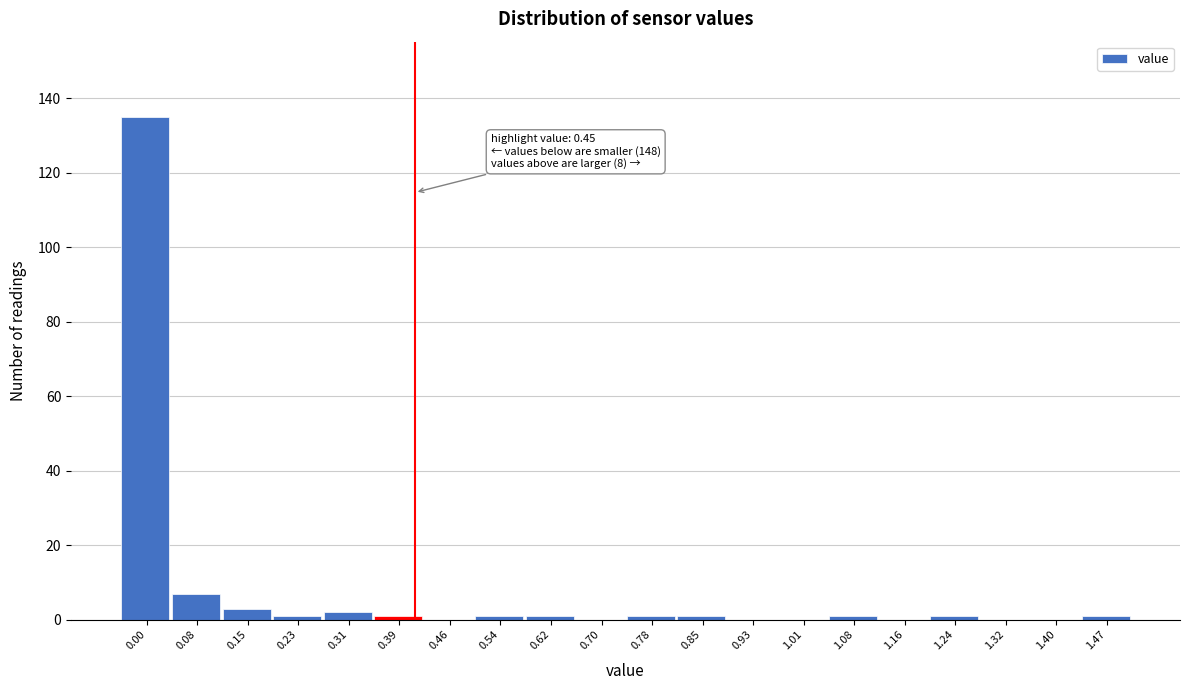

Reading left to right, list all the values displayed in this chart.

0.00=135	0.08=7	0.15=3	0.23=1	0.31=2	0.39=1	0.46=0	0.54=1	0.62=1	0.70=0	0.78=1	0.85=1	0.93=0	1.01=0	1.08=1	1.16=0	1.24=1	1.32=0	1.40=0	1.47=1